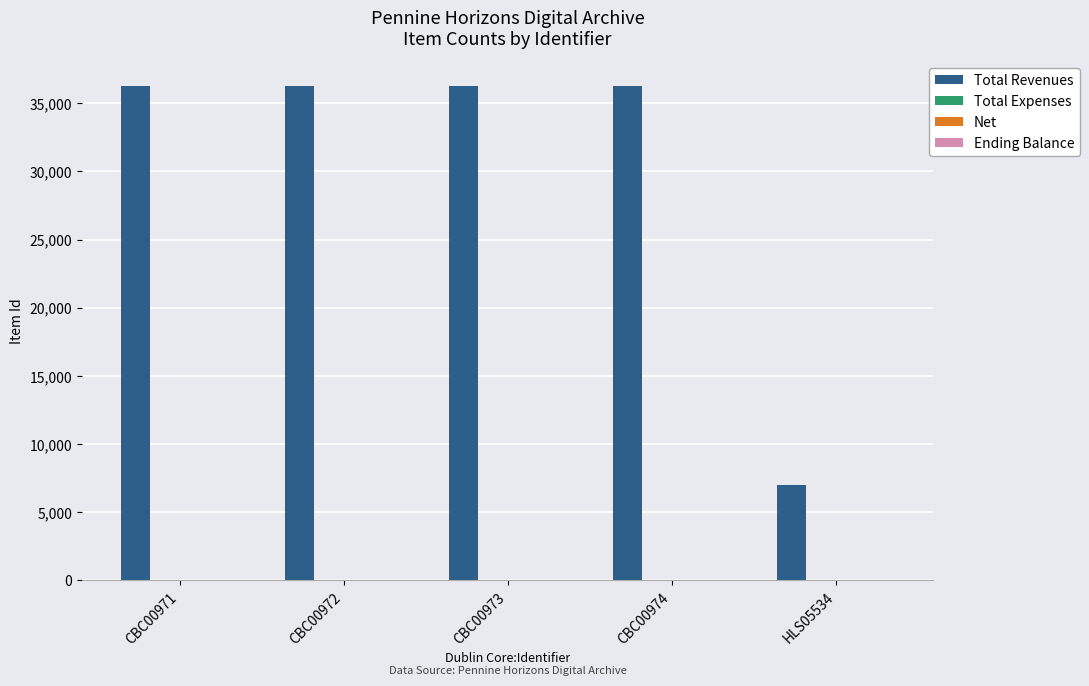

What is the maximum value shown in the chart?

36283